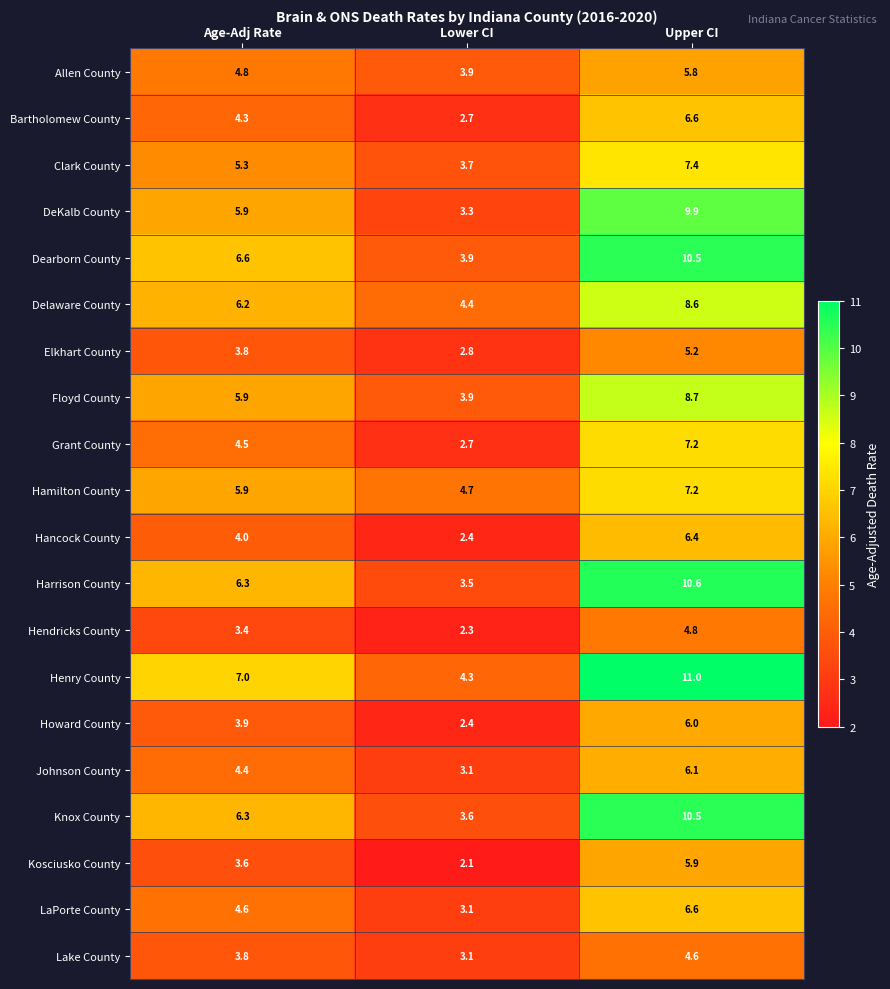

At which category is the sum across all series the highest?

Upper CI